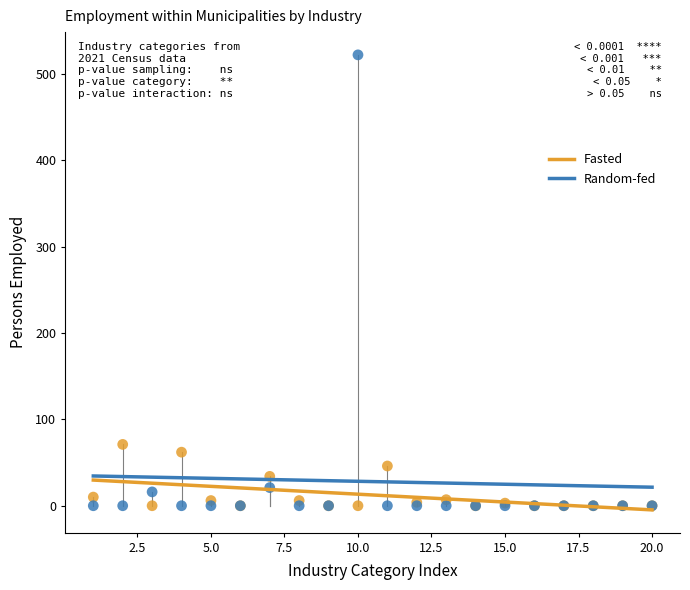

Which series has the widest spread of Y values?

Random-fed